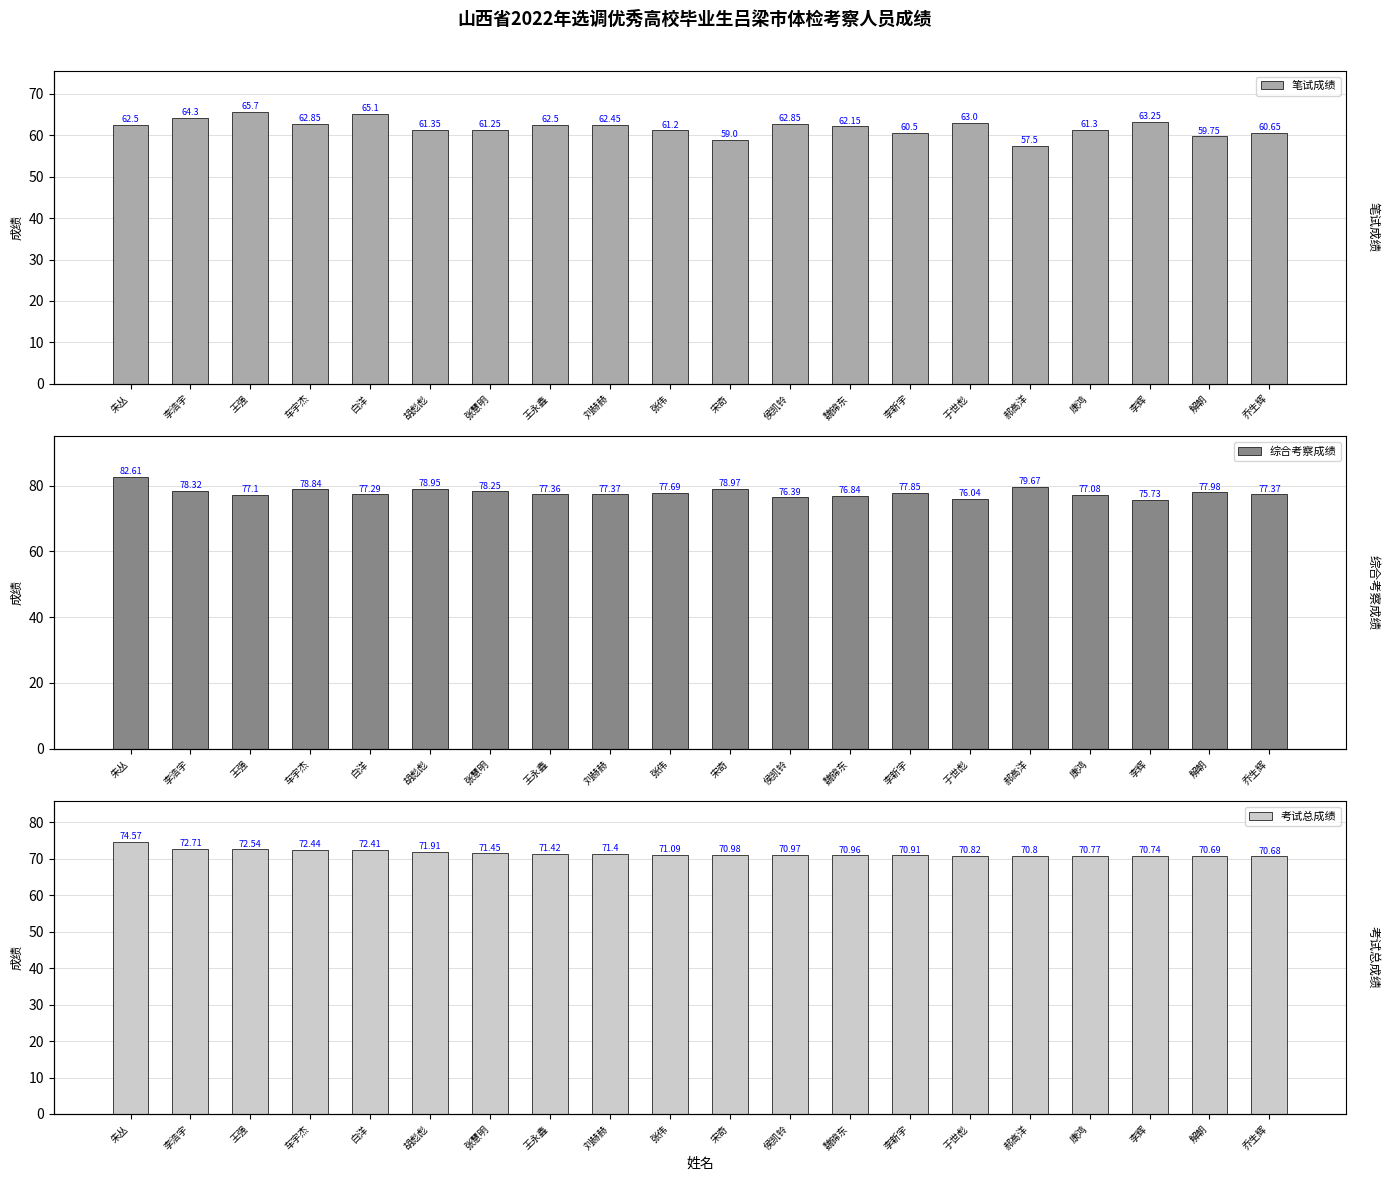

What is the highest value of the 考试总成绩 series?

74.6